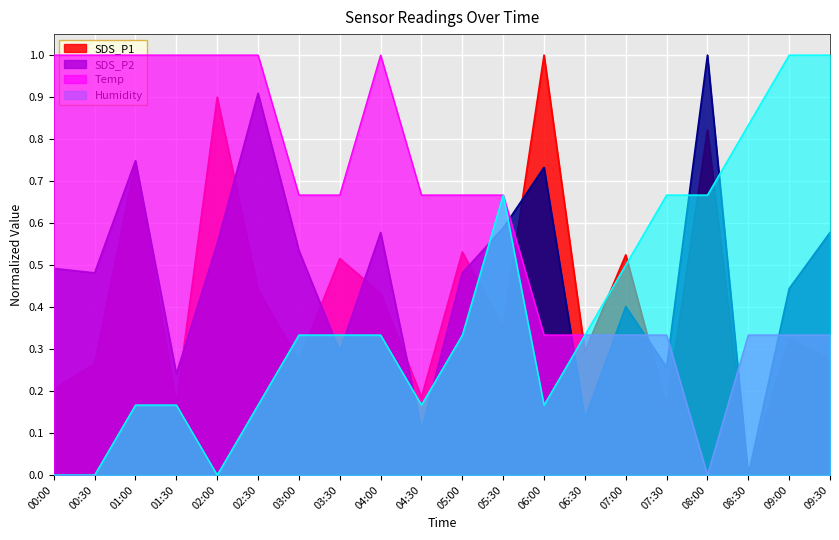

What is the label of the 9th point from the left?

04:00